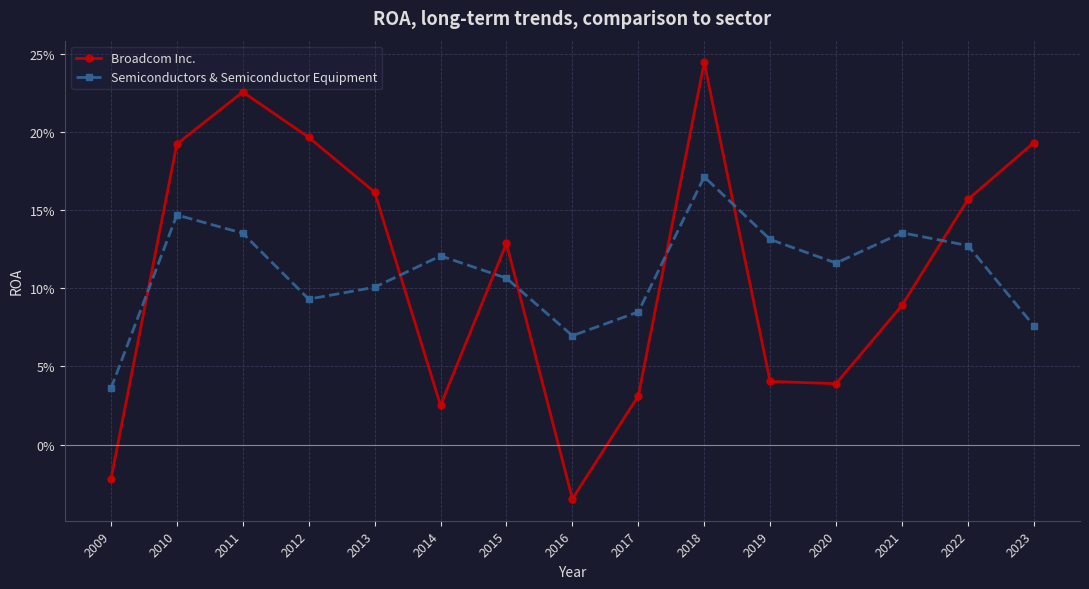

What are all the series names shown in the legend?

Broadcom Inc., Semiconductors & Semiconductor Equipment